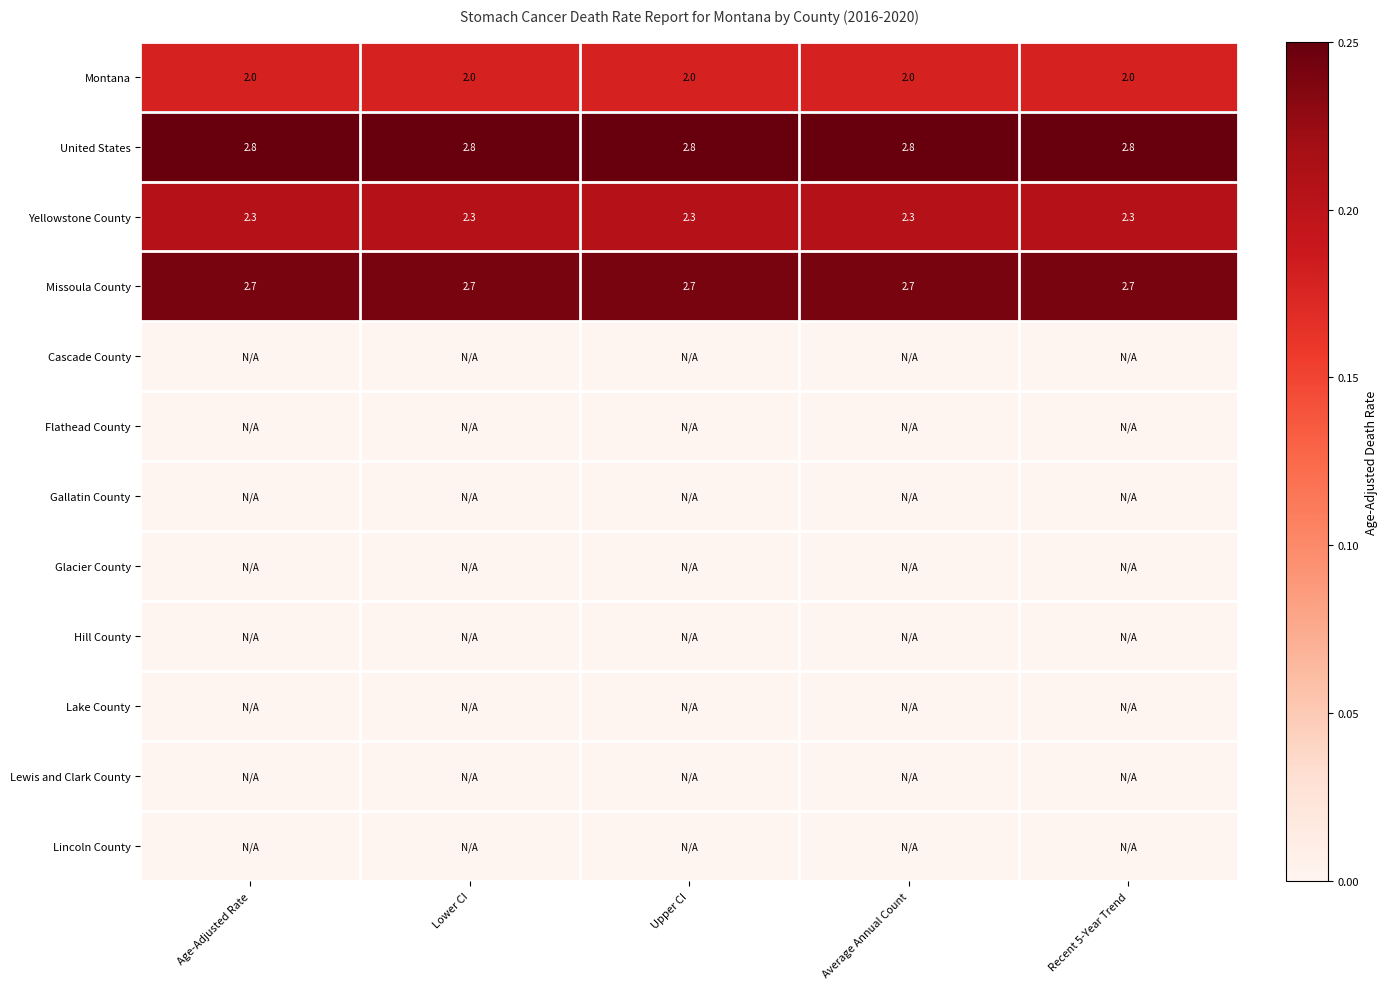

Count the number of data series in this chart.

12